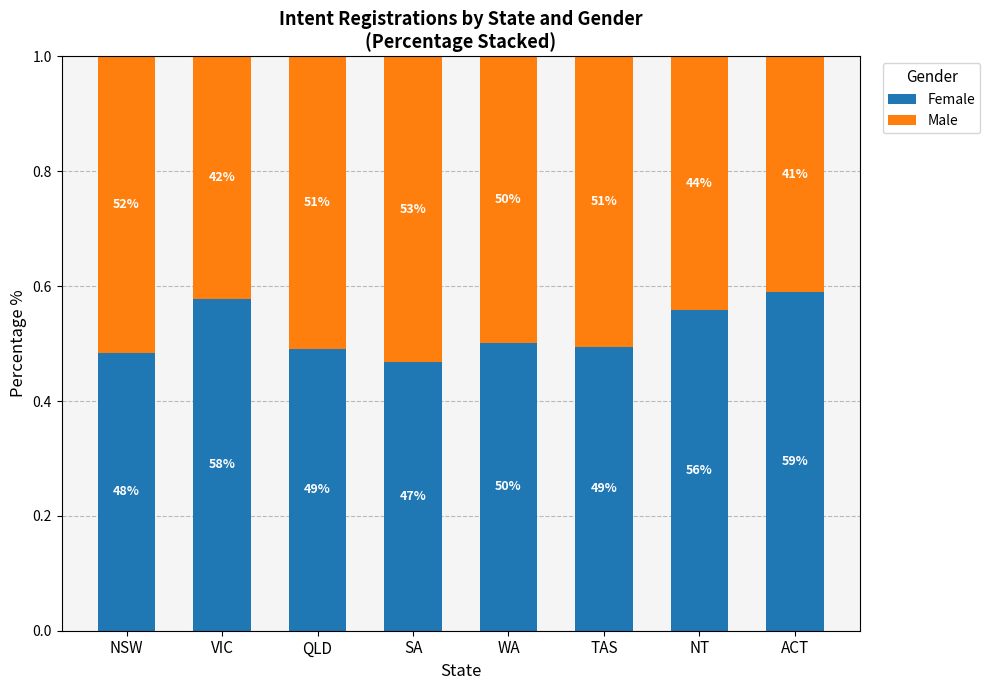

How many bars are there in total?

8